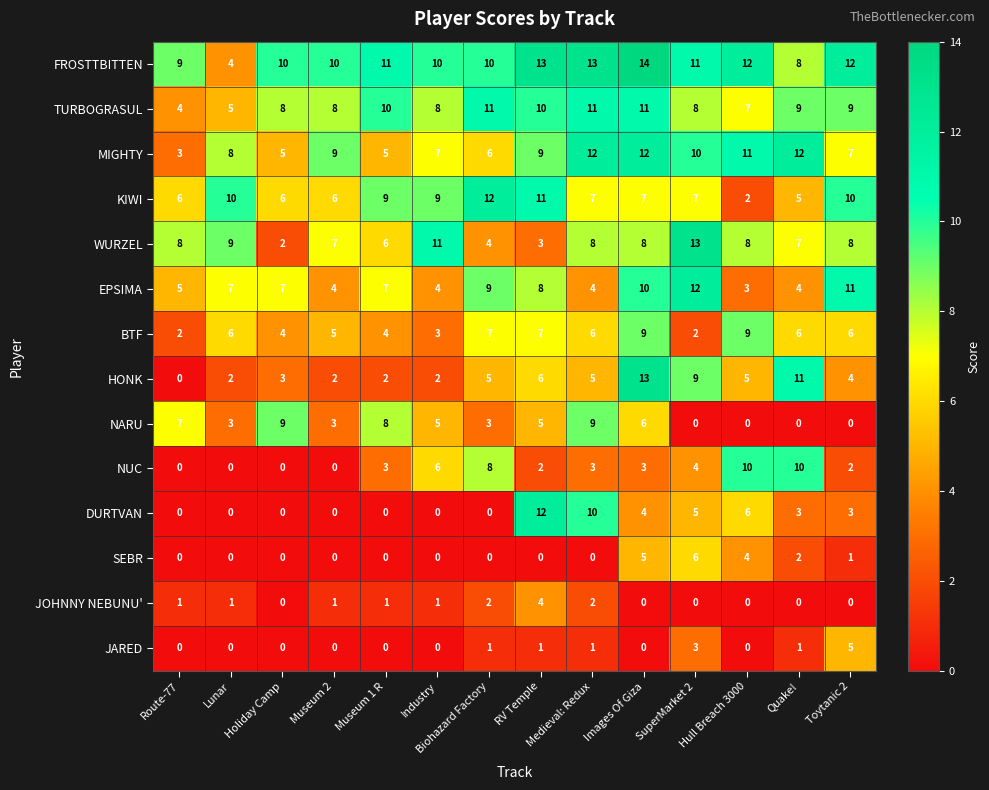

What is the difference between the highest and lowest values at Holiday Camp?

10